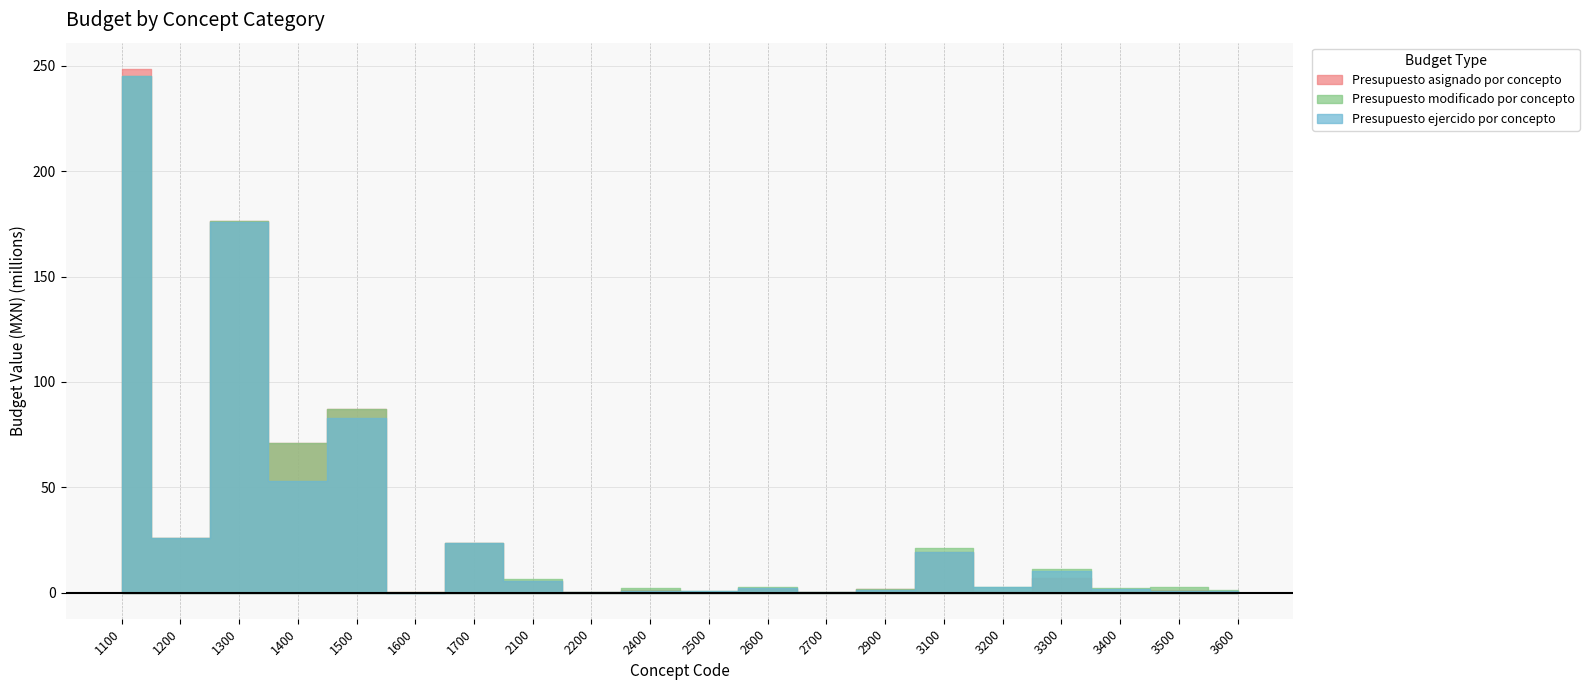

True or false: Presupuesto modificado por concepto and Presupuesto asignado por concepto cross at least once.

False